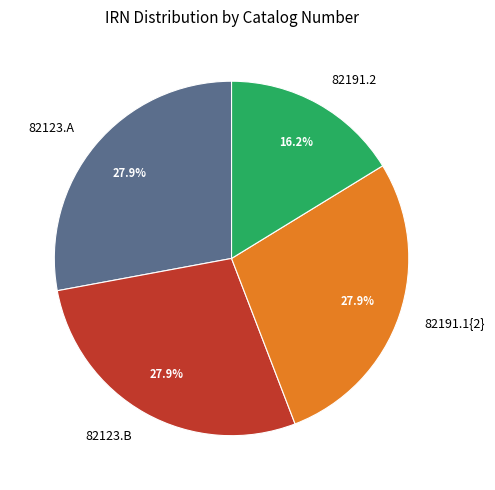

Is it true that 82191.1{2} is 28% of the pie?

True